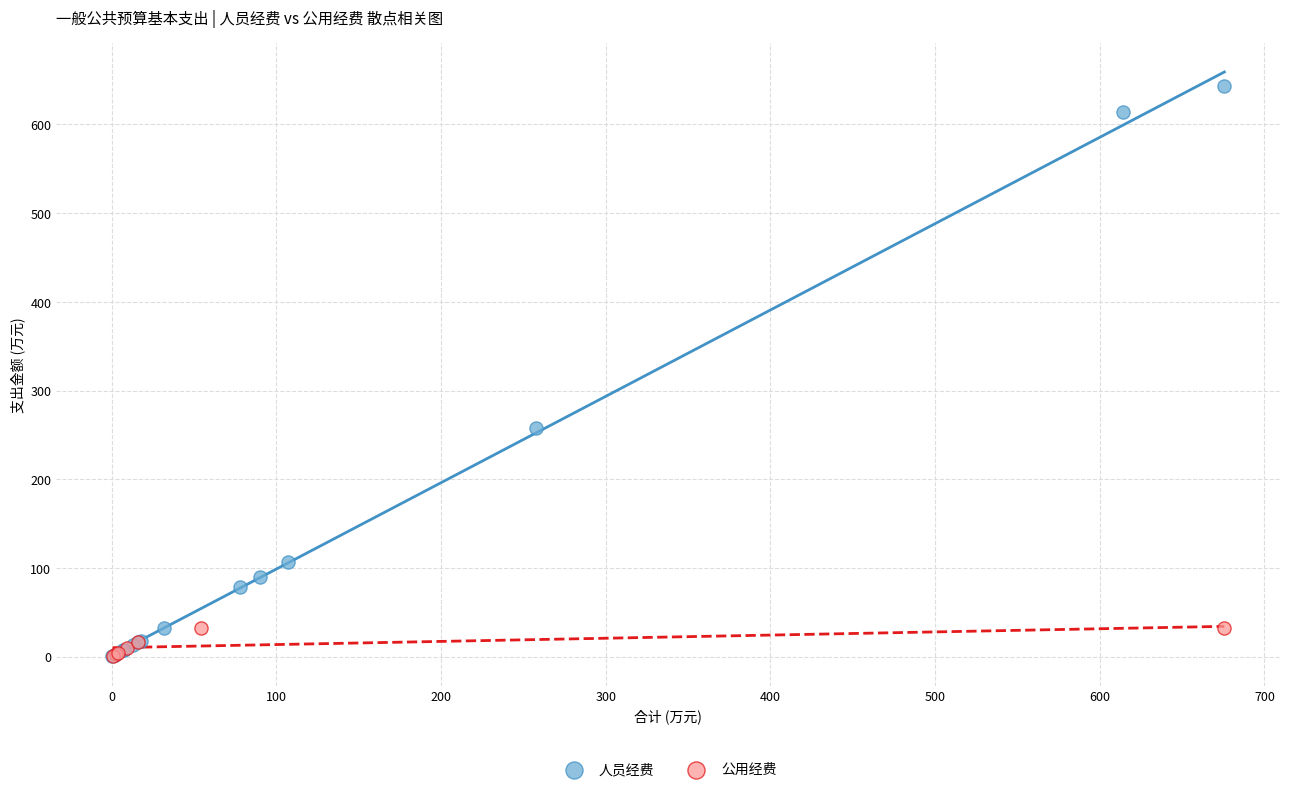

Which series has the largest Y range (max minus min)?

人员经费